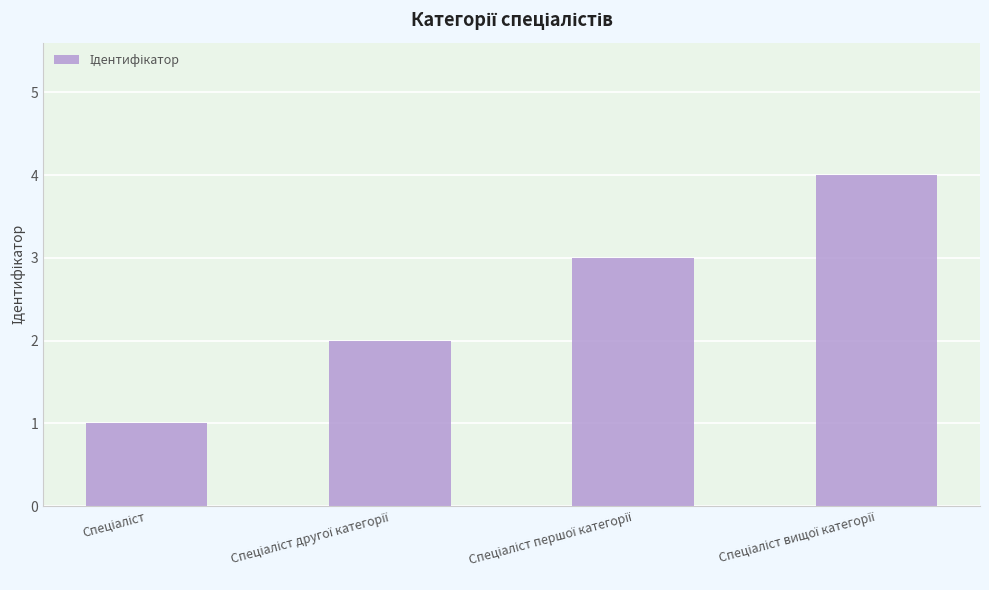

What is the difference between the maximum and minimum values?

3